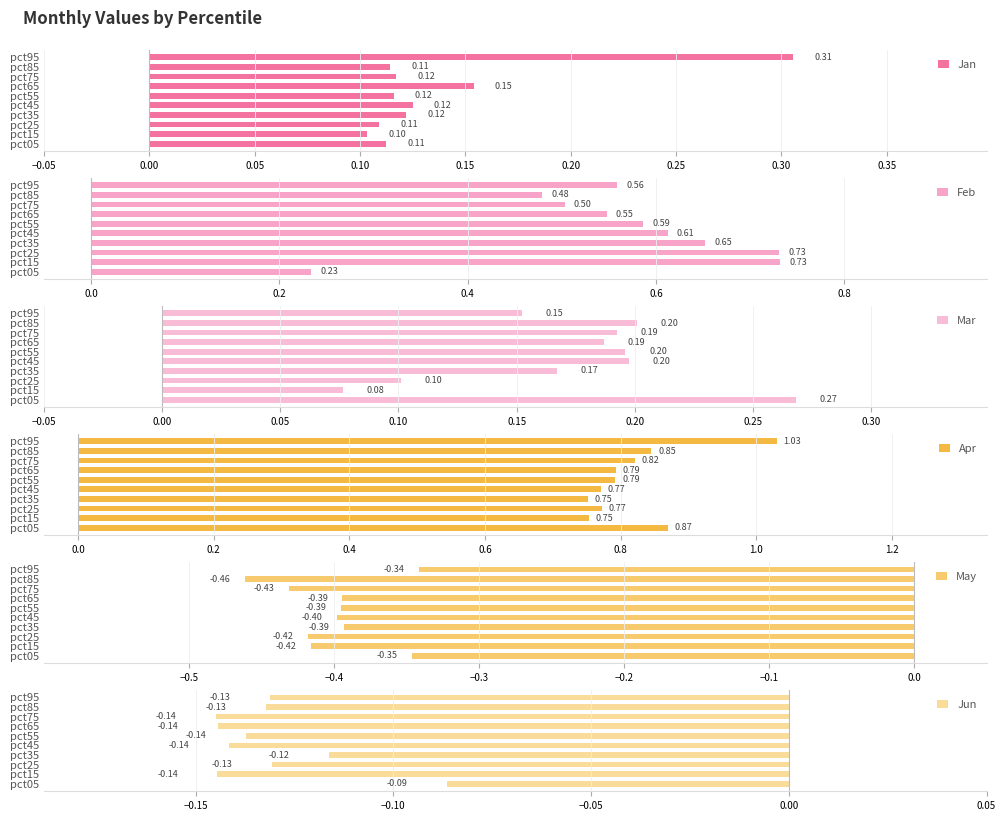

What is the average value of the May series?

-0.4